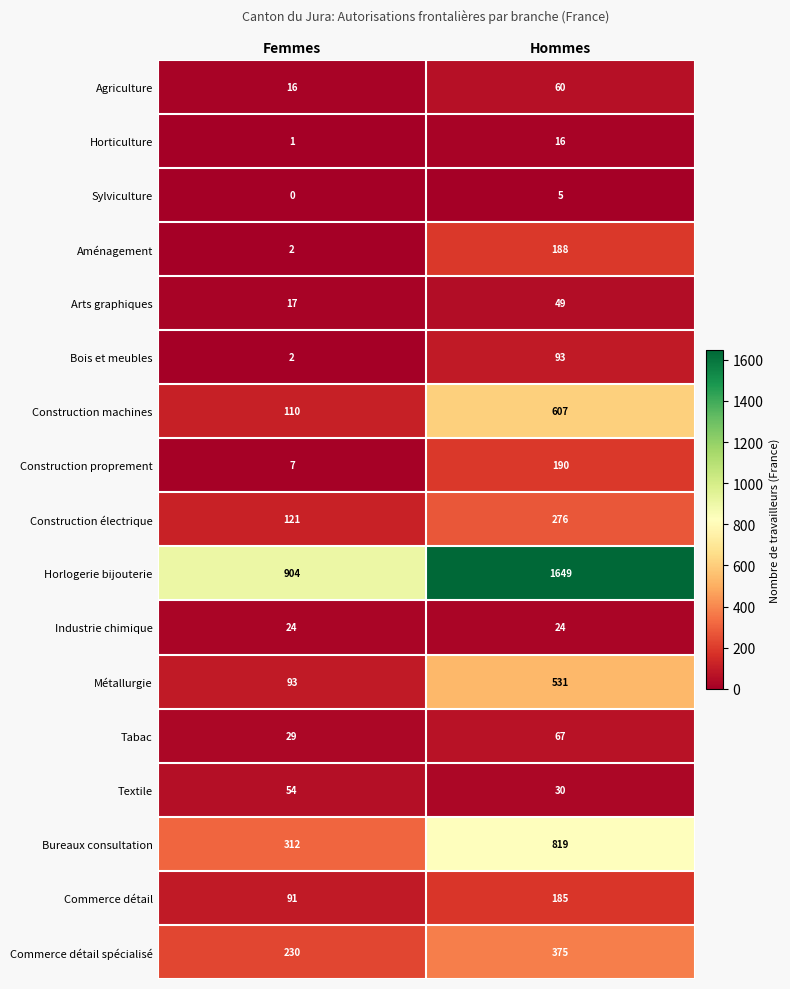

What is the spread (max minus min) of values at Femmes?

904